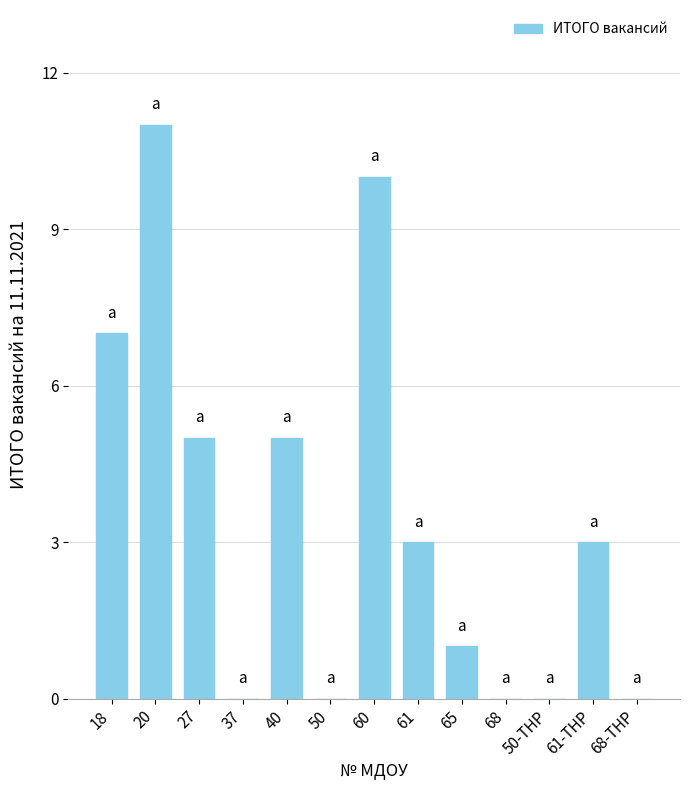

Which category has the highest value across all series?

20